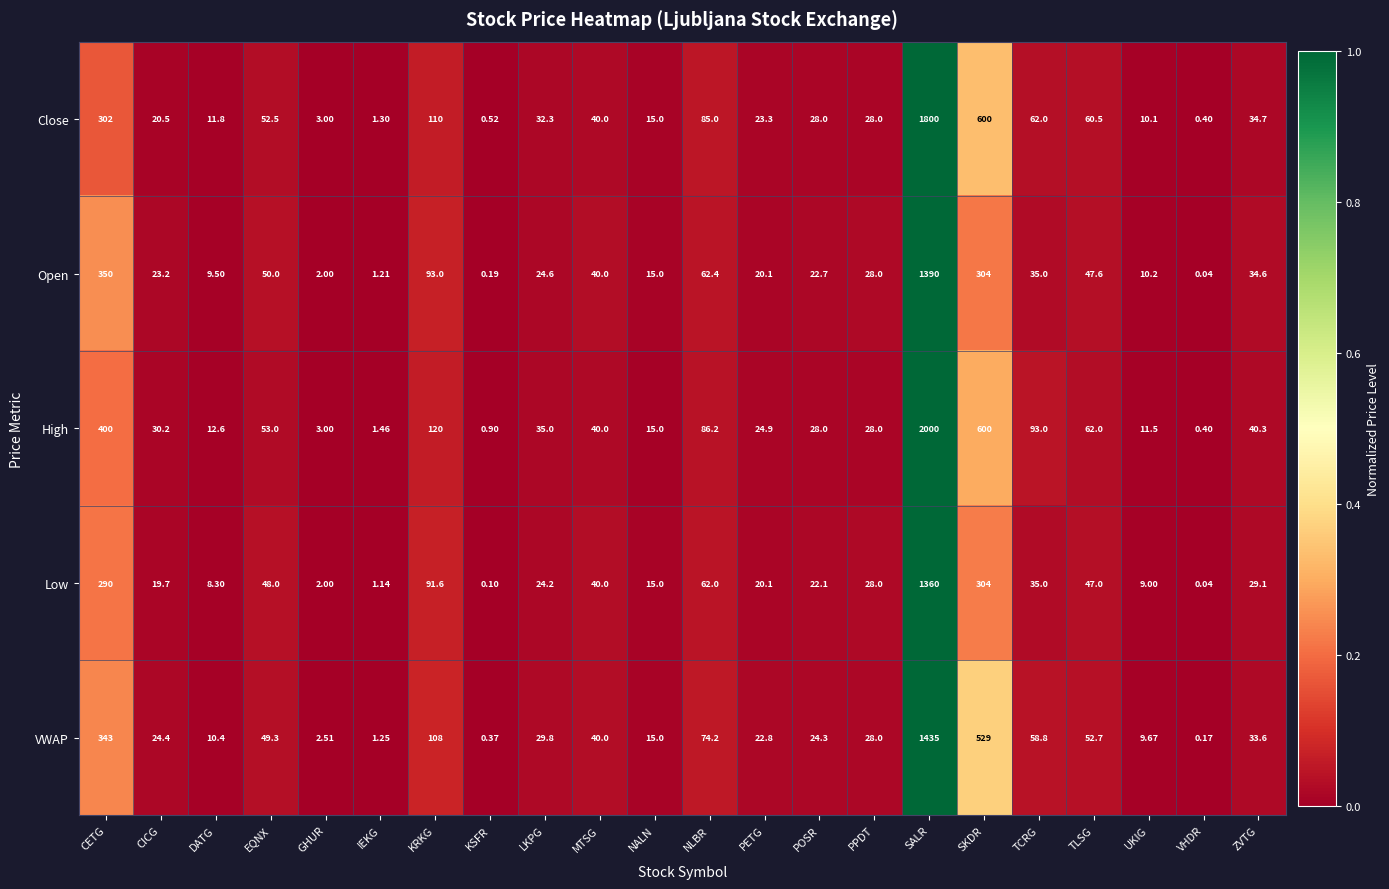

Which label corresponds to the largest value in the chart?

SALR